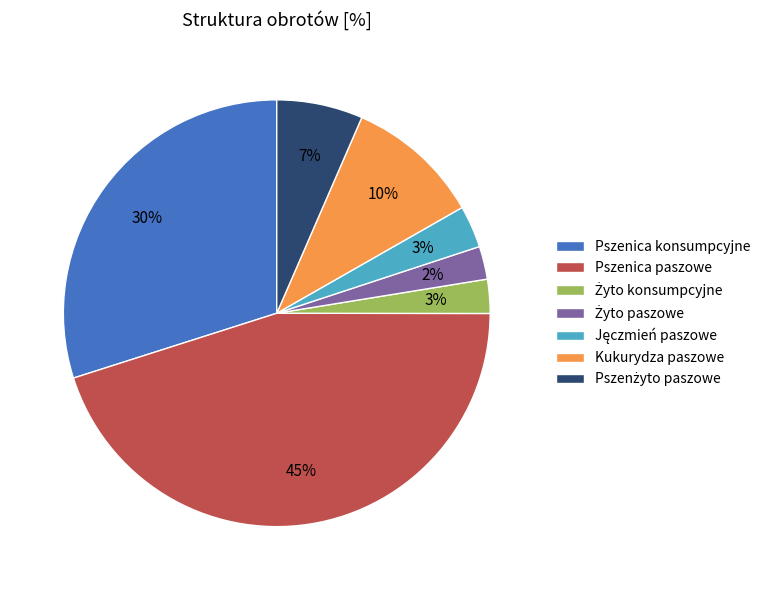

To the nearest percent, what percentage of the pie is Pszenica paszowe?

45%